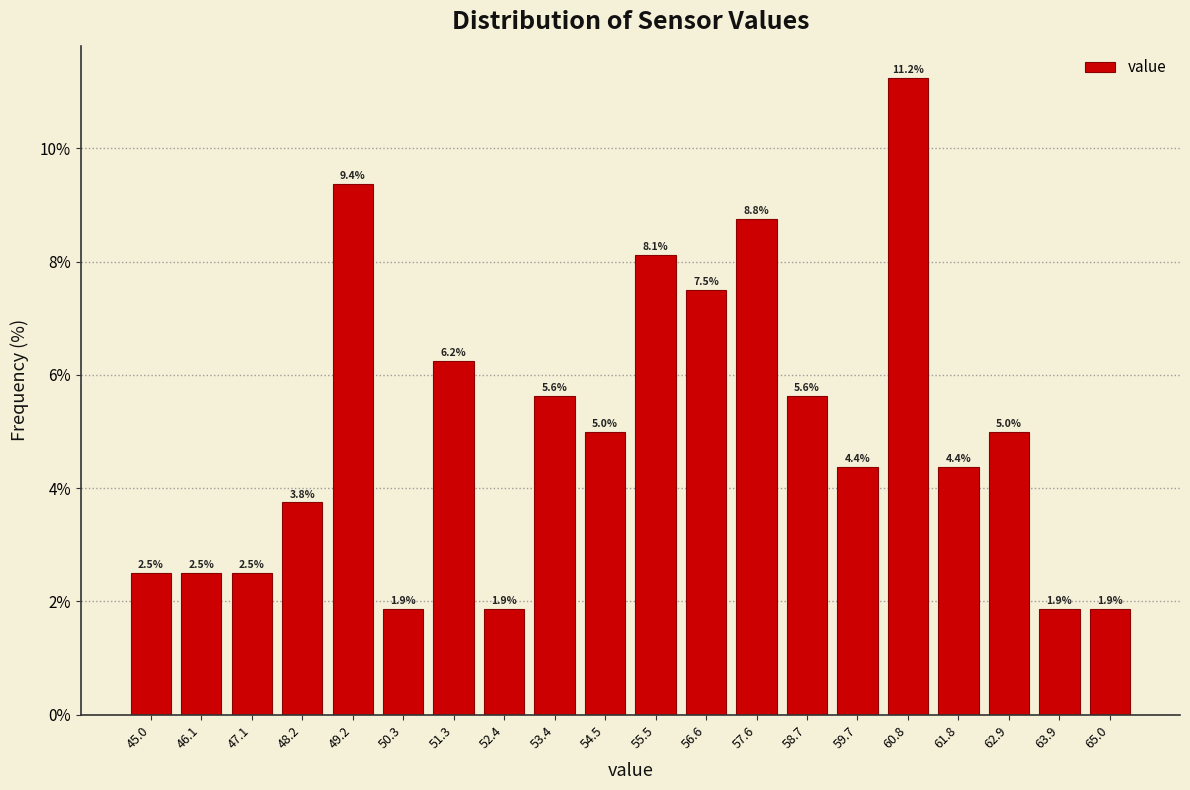

Reading left to right, transcribe this chart: for each bar, give the range it covers on the x-axis and its height. The bar edges are not printed on the chart, so give them approximately, as read against the axis.

44.50 to 45.55: 2.5
45.55 to 46.60: 2.5
46.60 to 47.65: 2.5
47.65 to 48.70: 3.8
48.70 to 49.75: 9.4
49.75 to 50.80: 1.9
50.80 to 51.85: 6.2
51.85 to 52.90: 1.9
52.90 to 53.95: 5.6
53.95 to 55.00: 5.0
55.00 to 56.05: 8.1
56.05 to 57.10: 7.5
57.10 to 58.15: 8.8
58.15 to 59.20: 5.6
59.20 to 60.25: 4.4
60.25 to 61.30: 11.2
61.30 to 62.35: 4.4
62.35 to 63.40: 5.0
63.40 to 64.45: 1.9
64.45 to 65.50: 1.9